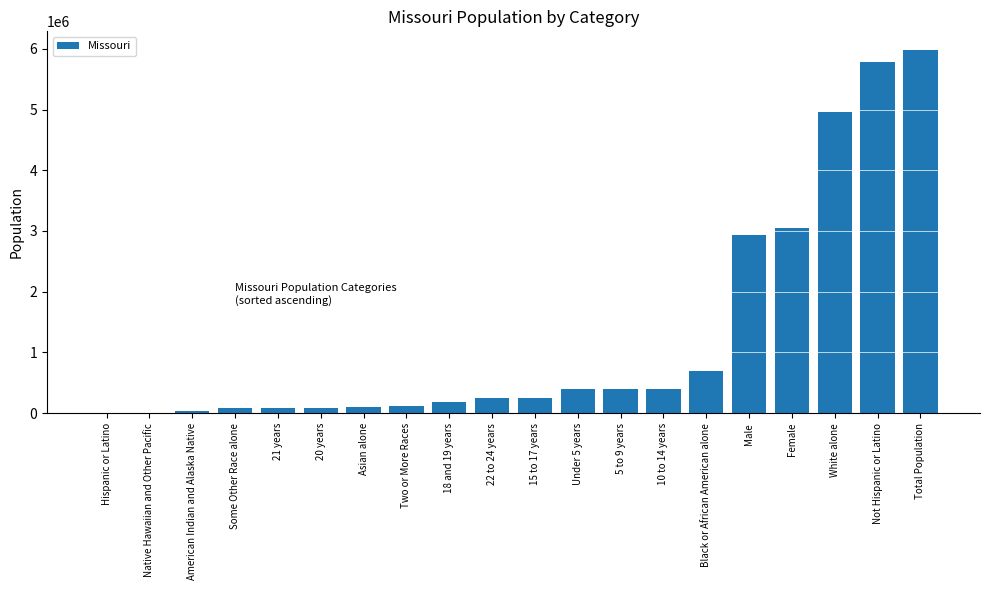

Which has a higher value, 20 years or Male?

Male